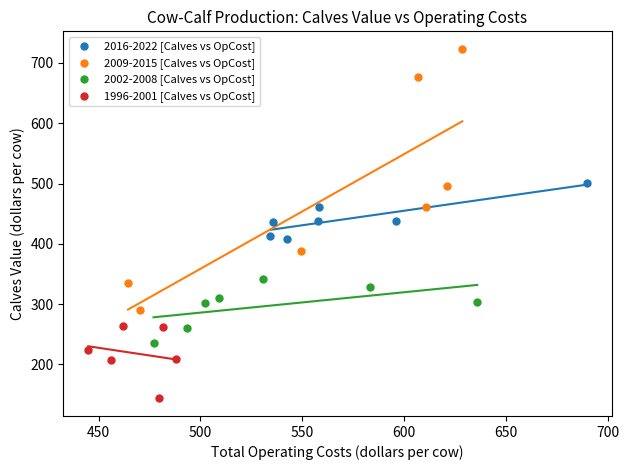

Which series reaches the minimum Y coordinate?

1996-2001 [Calves vs OpCost]